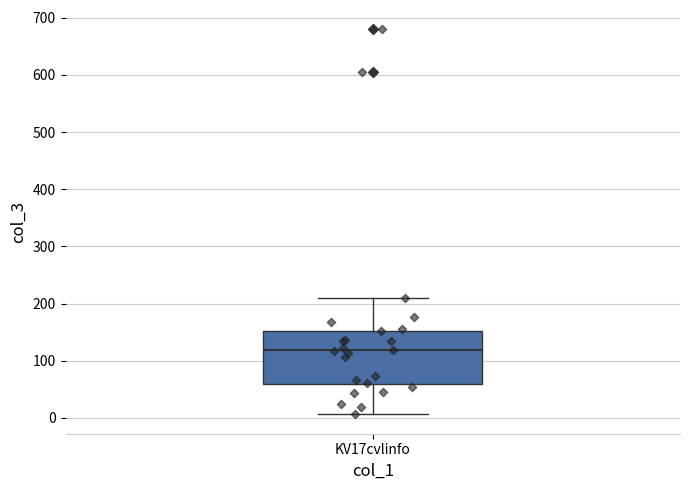

Where does the upper whisker of the box for KV17cvlinfo end on the y-axis? The values are not printed on the chart, so give them approximately, as read against the axis.

210